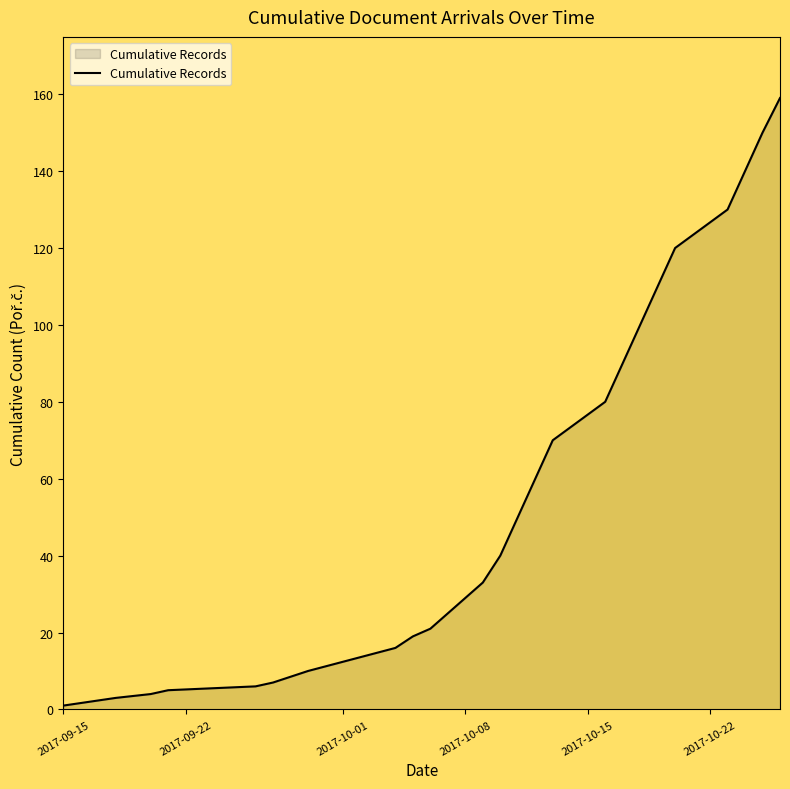

What is the maximum value shown in the chart?

159